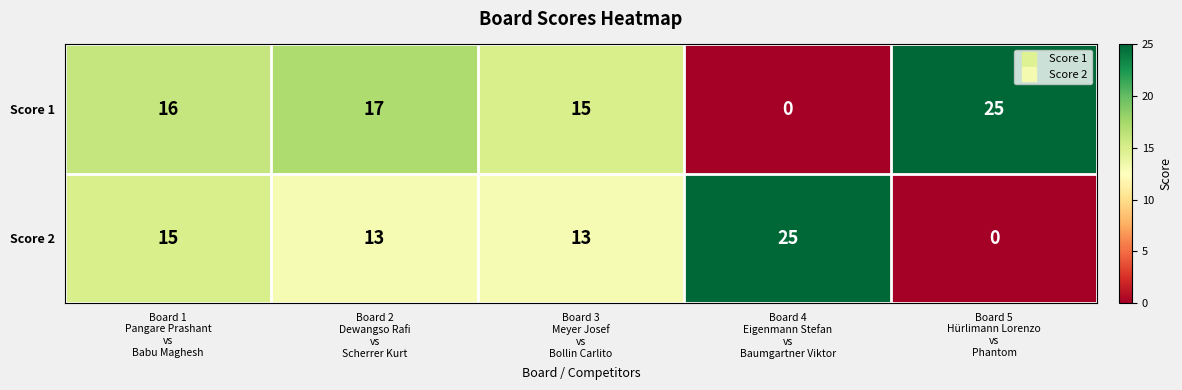

Which series has the largest total across all categories?

Score 1